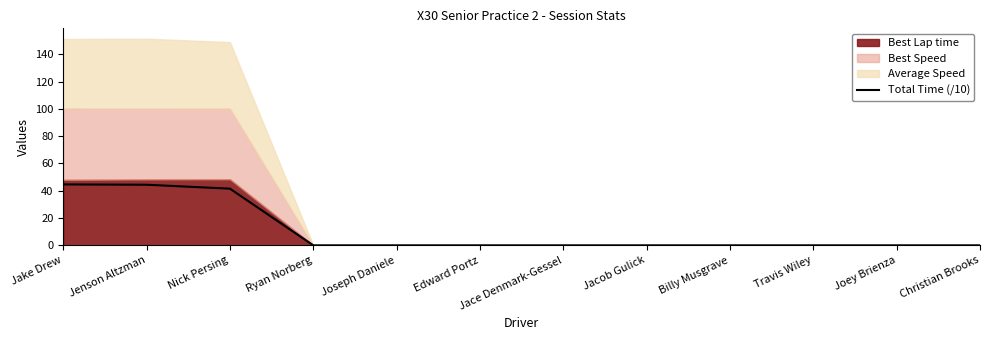

Between Nick Persing and Edward Portz, which is larger?

Nick Persing